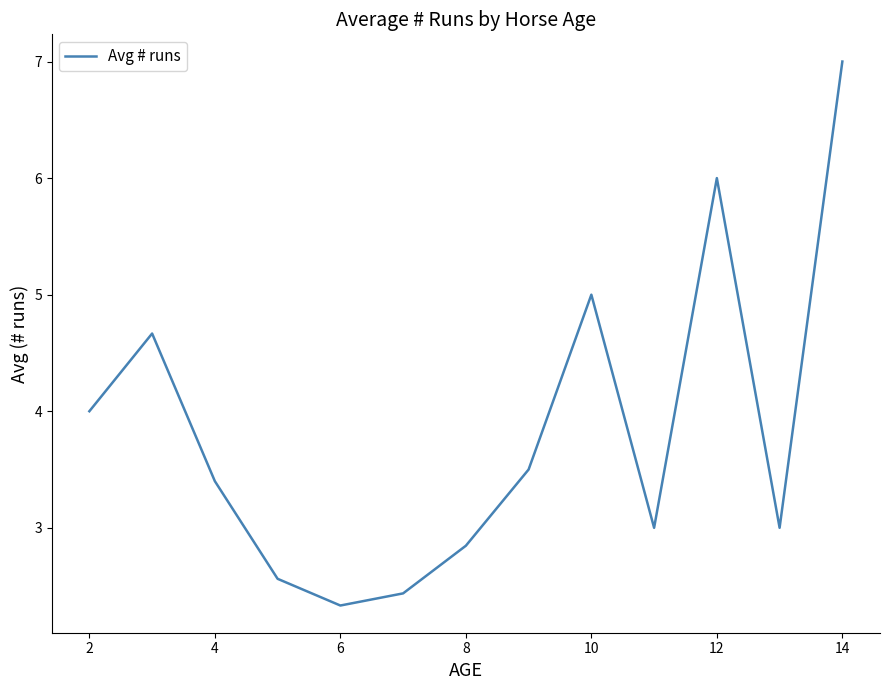

Does the chart display data point markers on the line(s)?

No